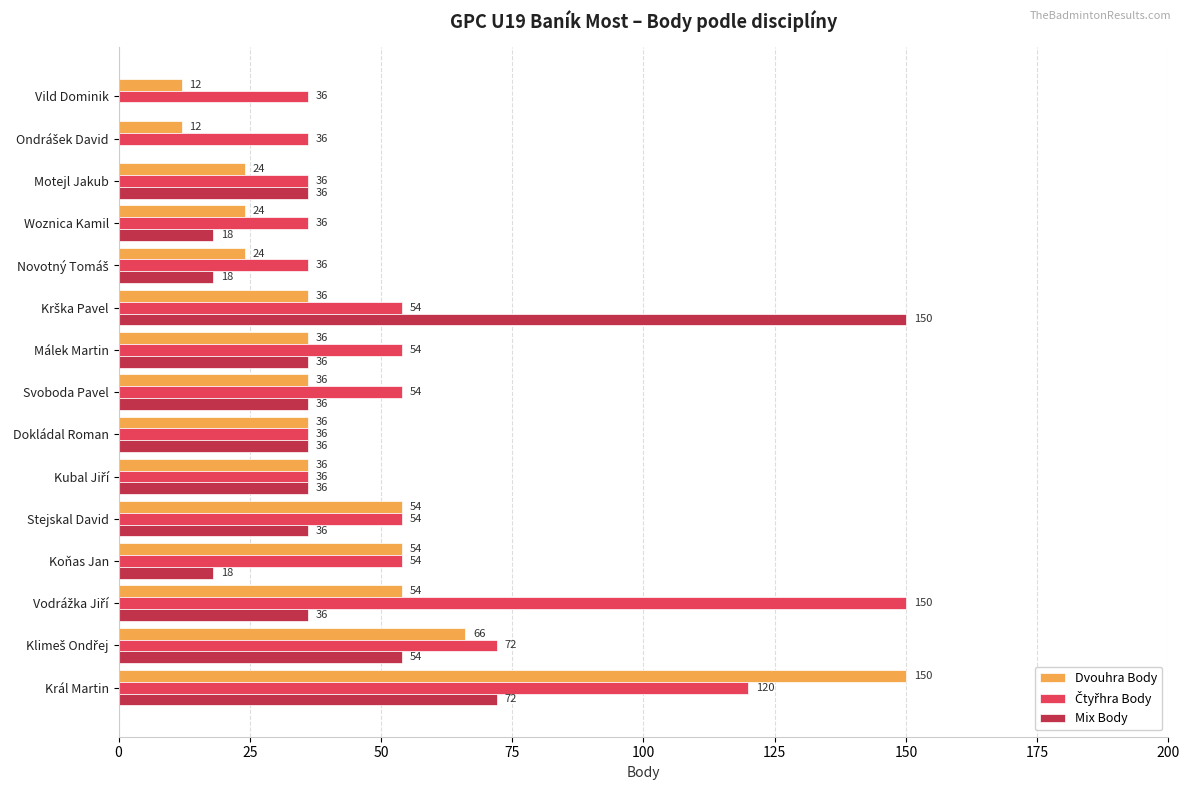

The value of Dvouhra Body at Stejskal David is 95. True or false?

False